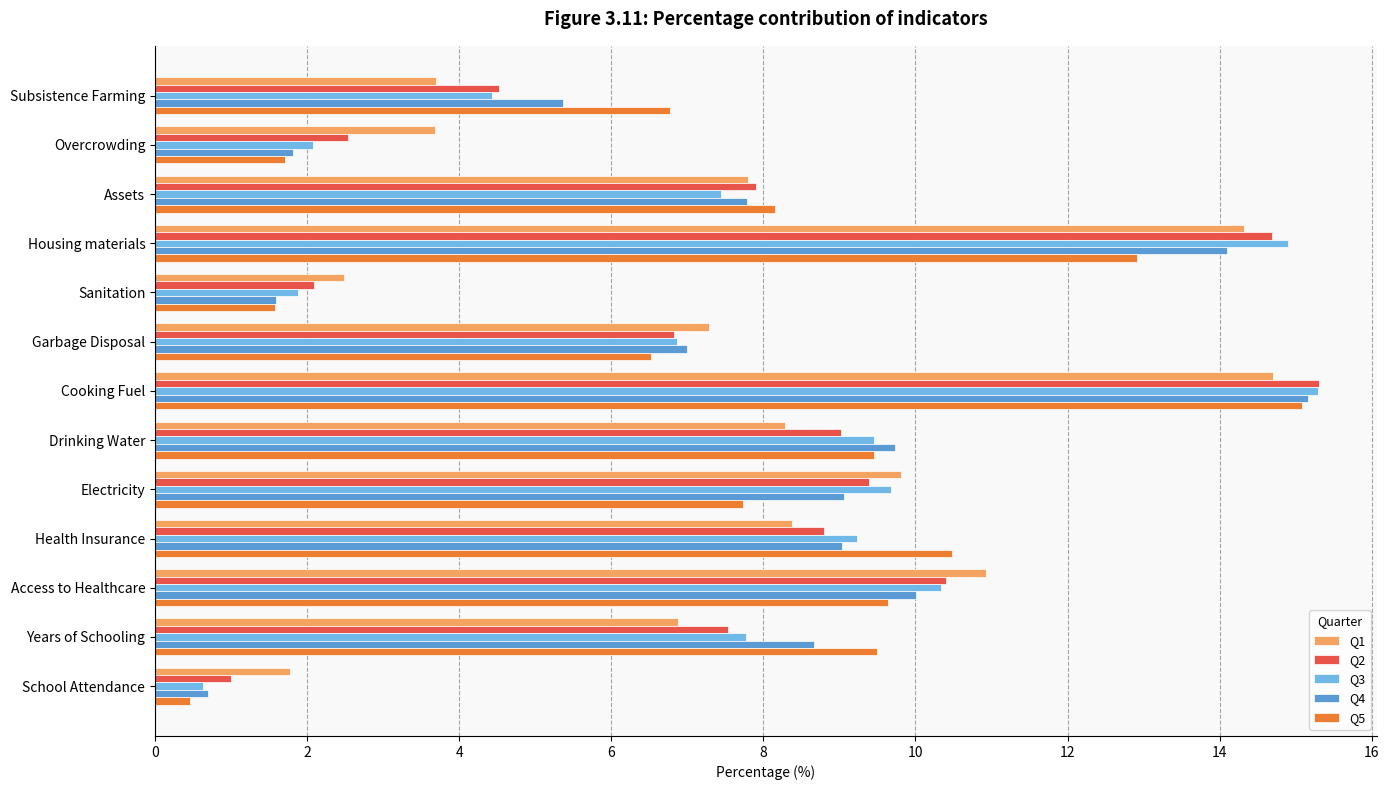

Which series has the widest spread of values?

Q3